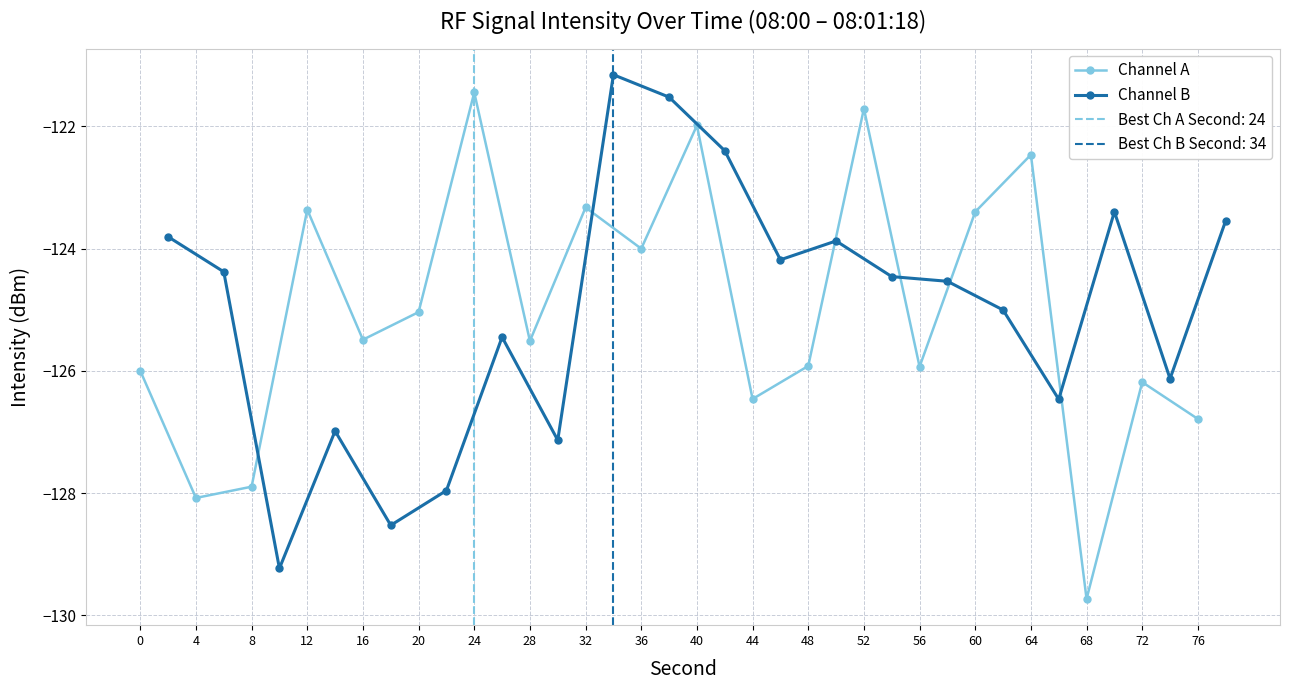

Reading left to right, extract all data points from this chart.

Channel A: -126.0	-128.1	-127.9	-123.4	-125.5	-125.0	-121.4	-125.5	-123.3	-124.0	-122.0	-126.5	-125.9	-121.7	-125.9	-123.4	-122.5	-129.7	-126.2	-126.8
Channel B: -123.8	-124.4	-129.2	-127.0	-128.5	-128.0	-125.4	-127.1	-121.2	-121.5	-122.4	-124.2	-123.9	-124.5	-124.5	-125.0	-126.5	-123.4	-126.1	-123.5